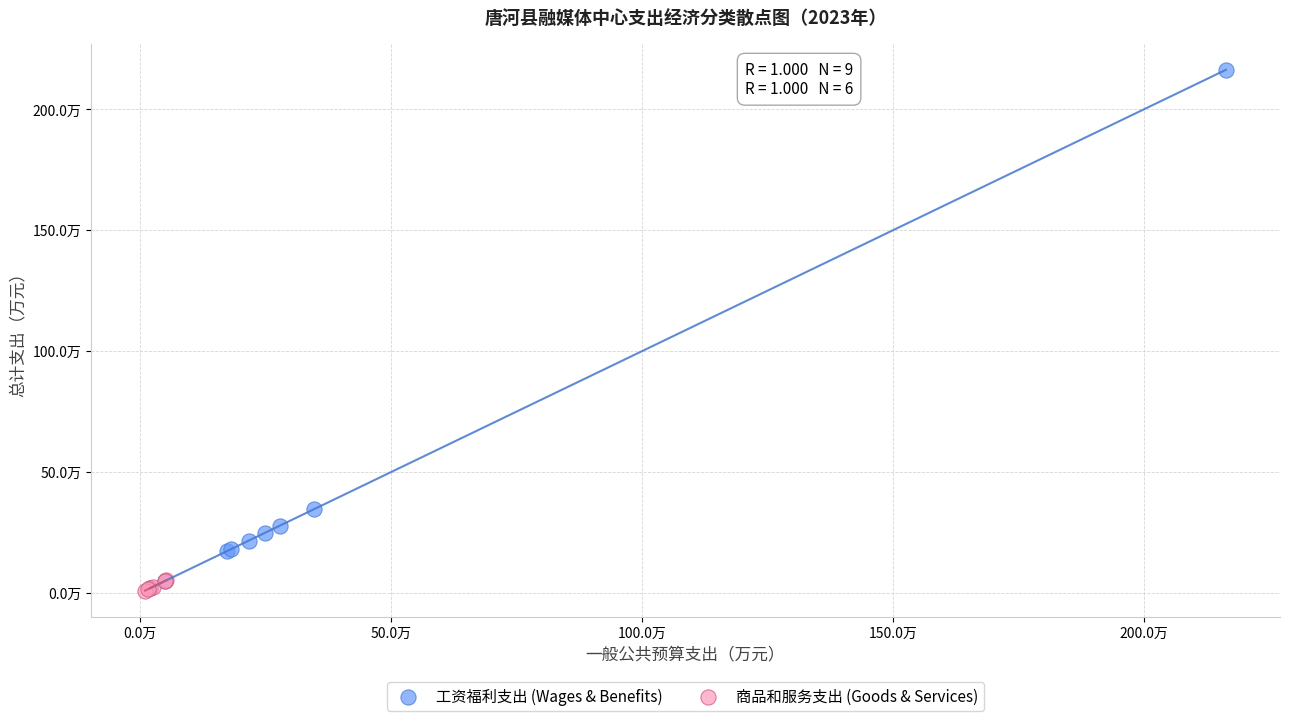

Which series reaches the maximum Y coordinate?

工资福利支出 (Wages & Benefits)